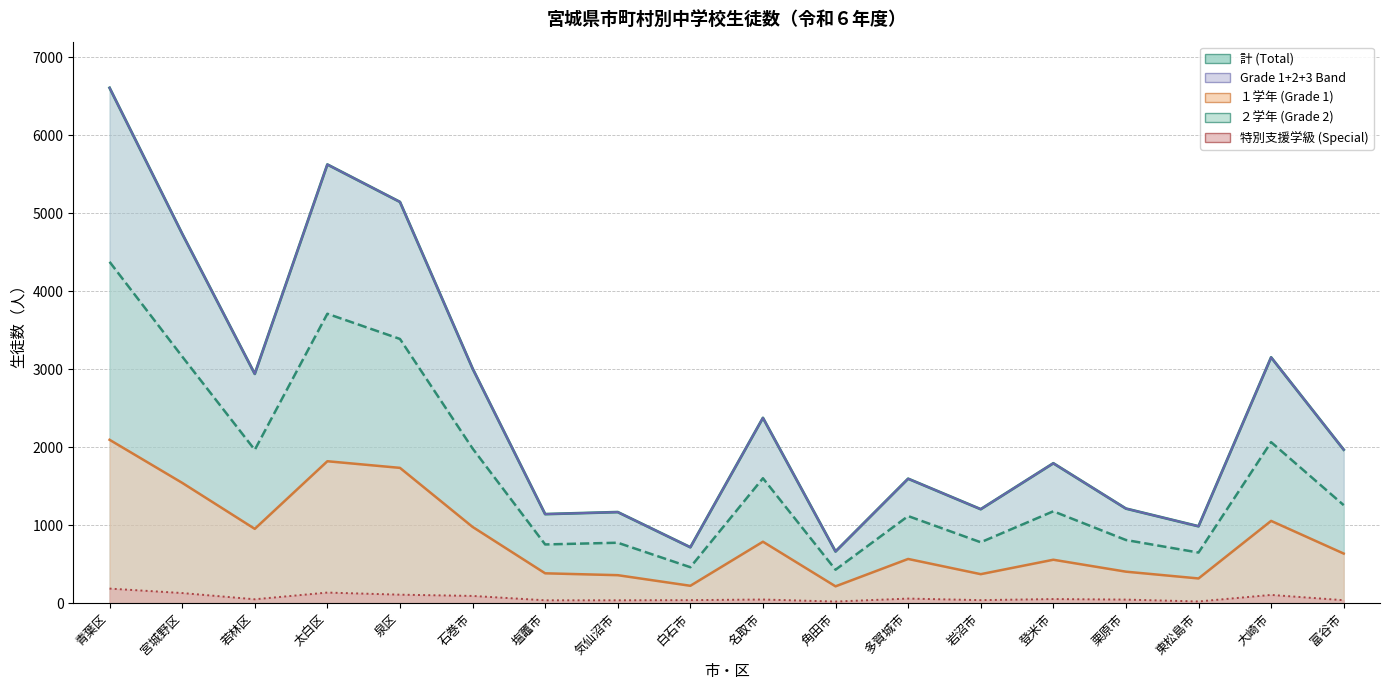

True or false: ２学年 (Grade 2) and 計 (Total) intersect in this chart.

False